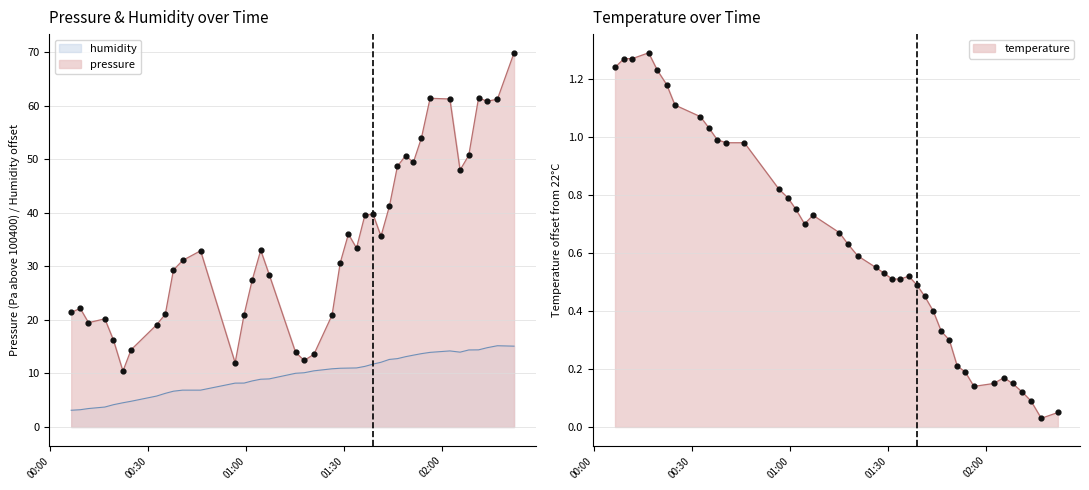

Is the value of humidity at 26 greater than the value of temperature at 26?

Yes